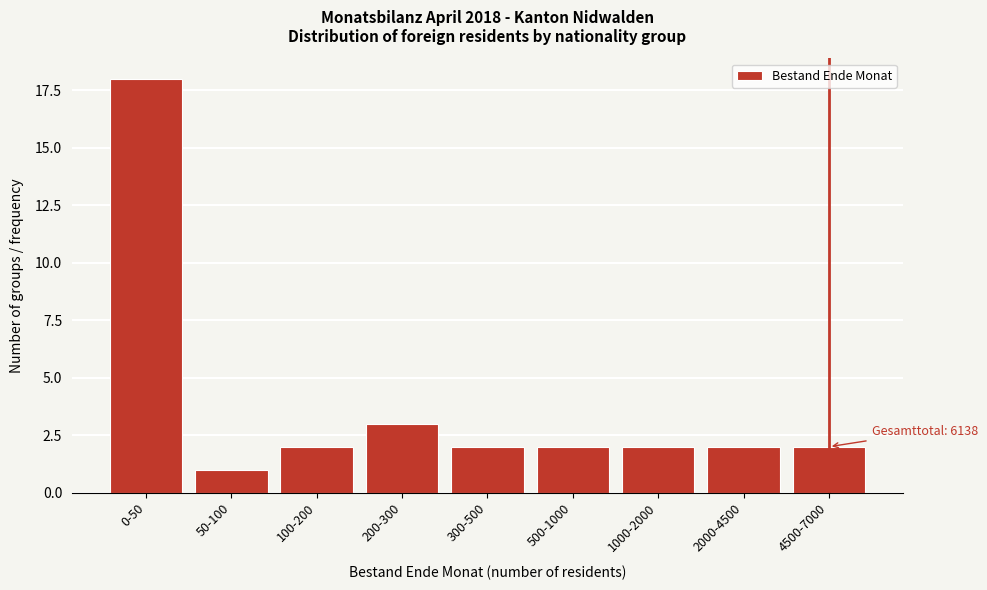

Reading right to left, transcribe all the data shown in this chart.

4500-7000=2	2000-4500=2	1000-2000=2	500-1000=2	300-500=2	200-300=3	100-200=2	50-100=1	0-50=18